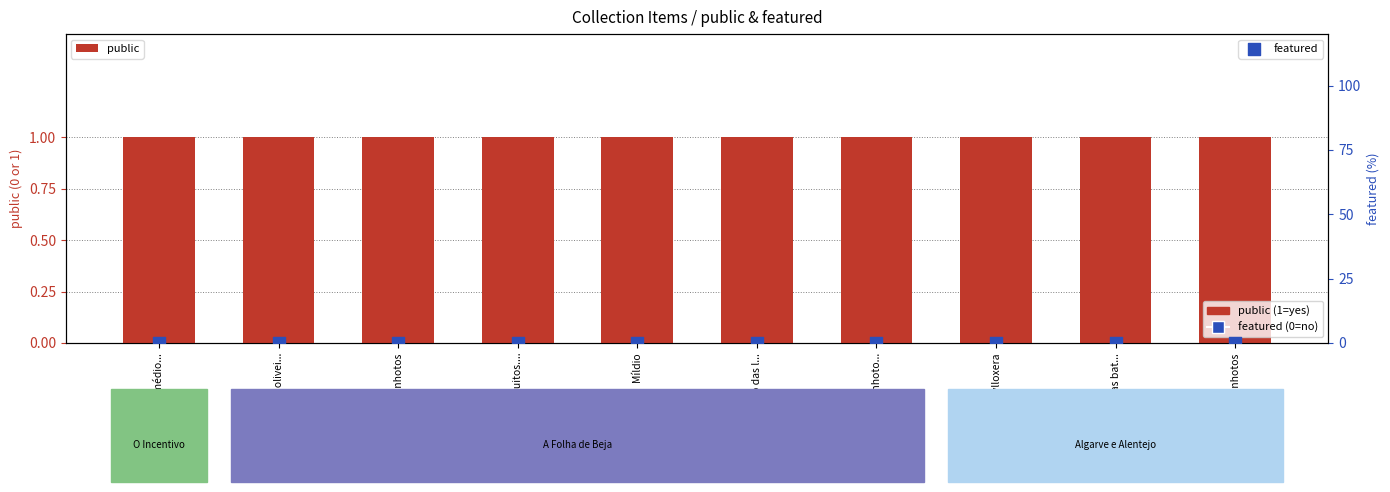

Which series contains the highest Y value?

public